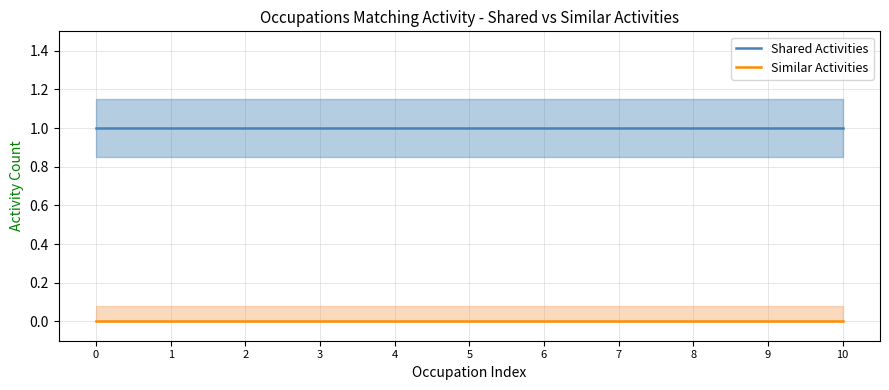

Which series has the largest total across all categories?

Shared Activities